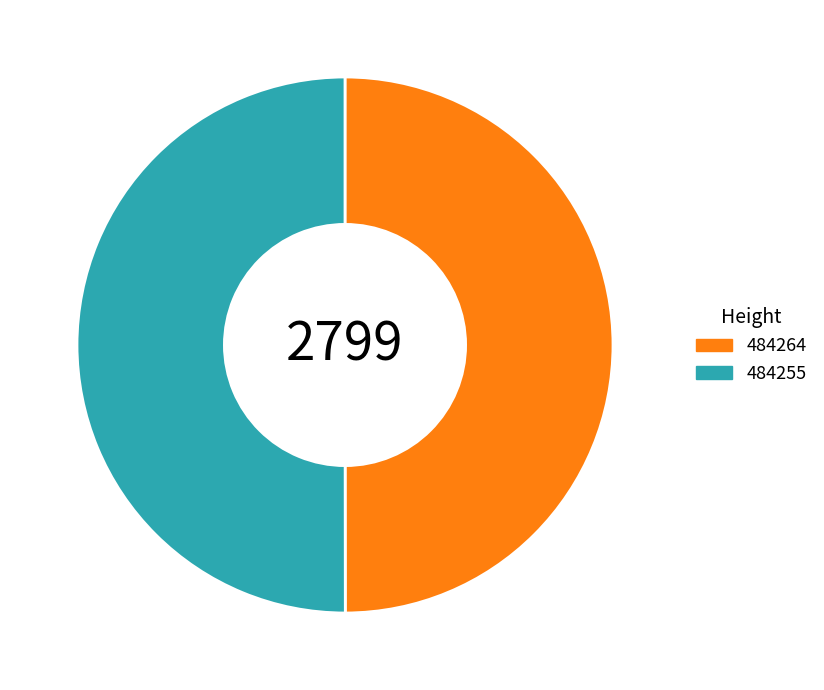

Is it true that 484255 is 62% of the pie?

False